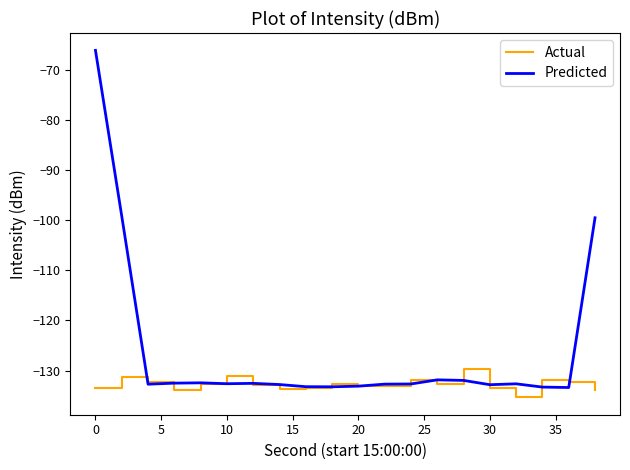

Which series has the largest total across all categories?

Predicted